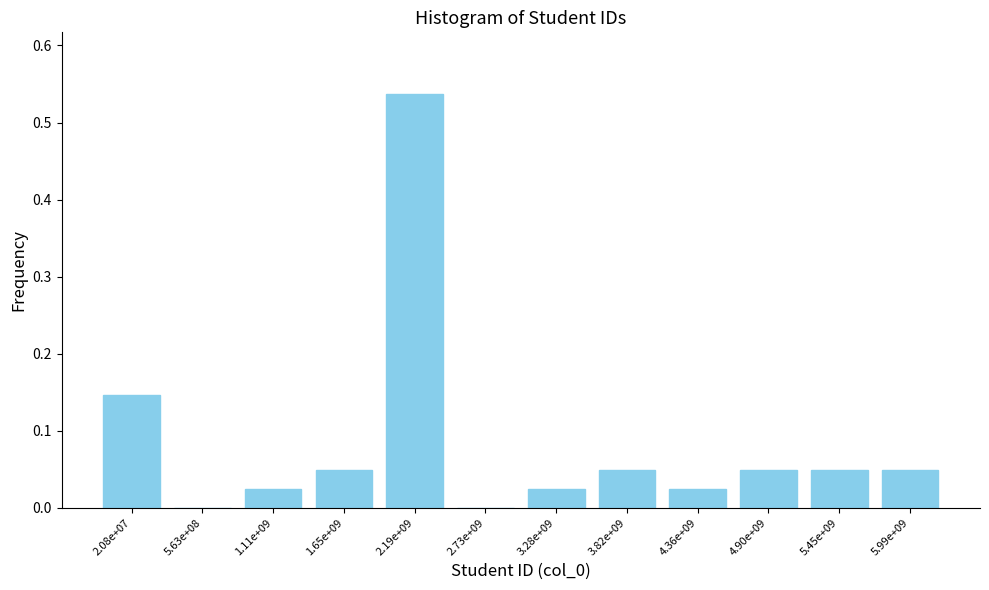

What is the sum of all values?

1.0